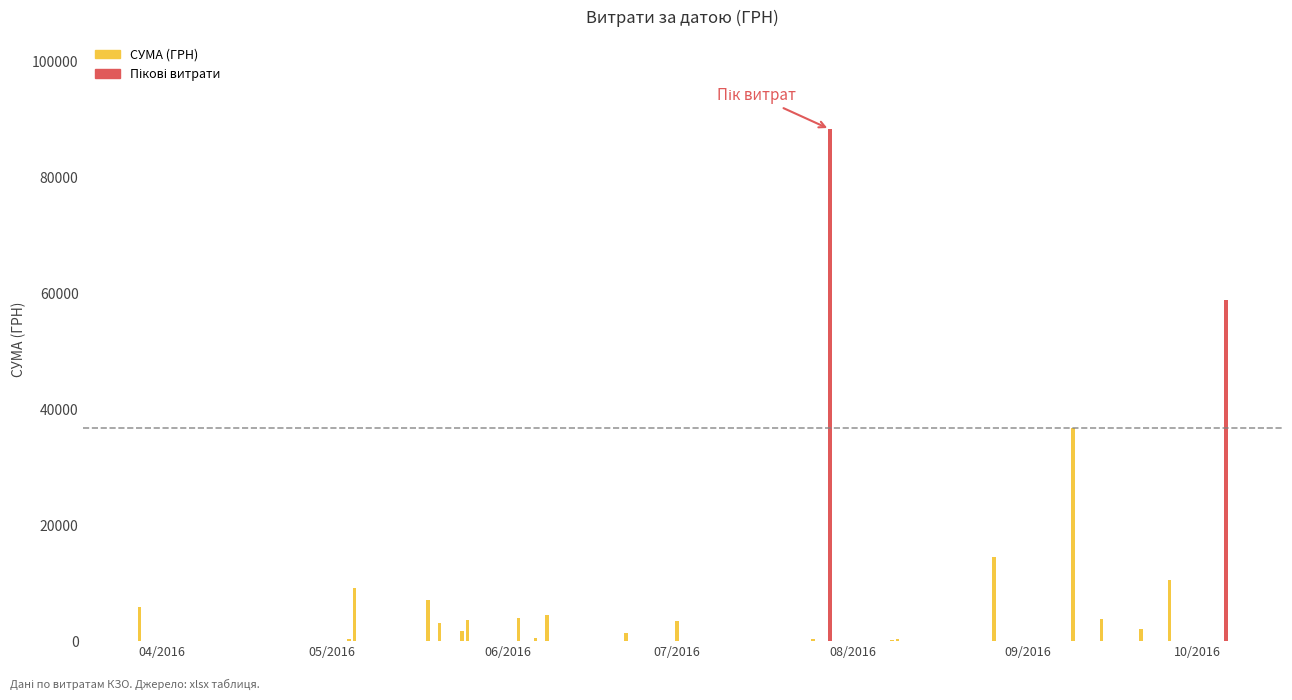

What is the smallest value displayed?

126.5